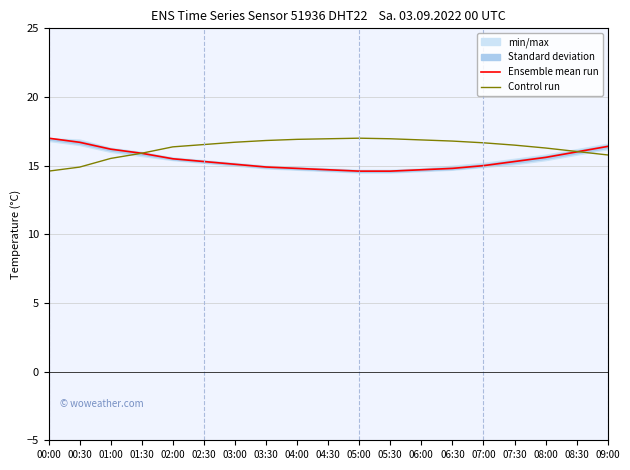

What is the average value of the Ensemble mean run series?

15.4